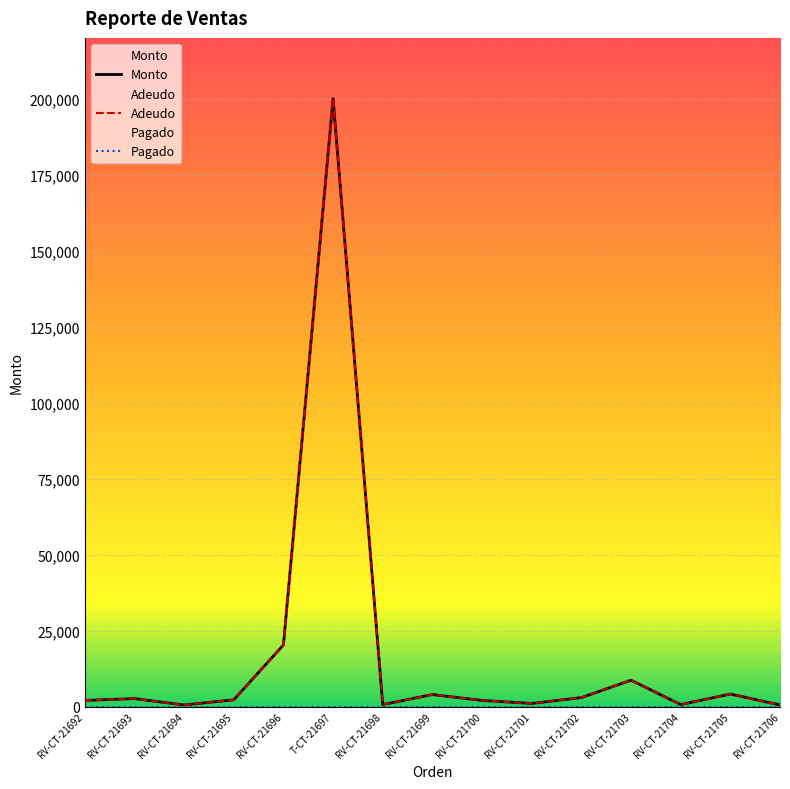

What is the value of the Monto point at the 5th from the left?

20250